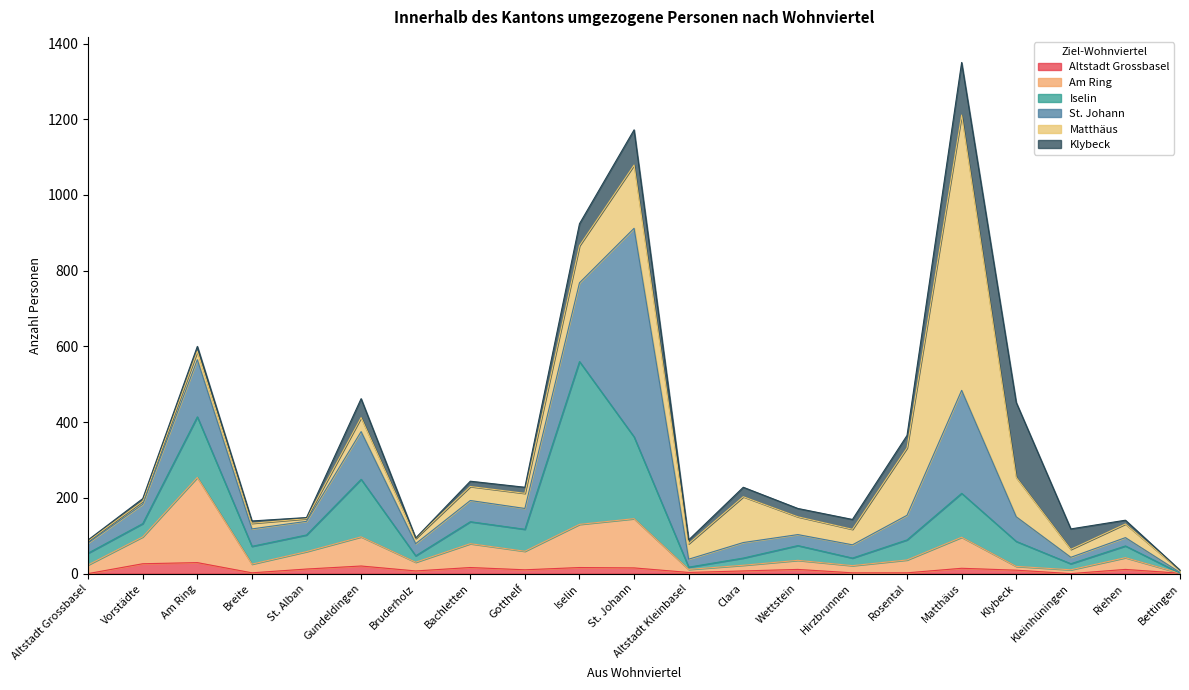

True or false: Klybeck and Altstadt Grossbasel intersect in this chart.

True